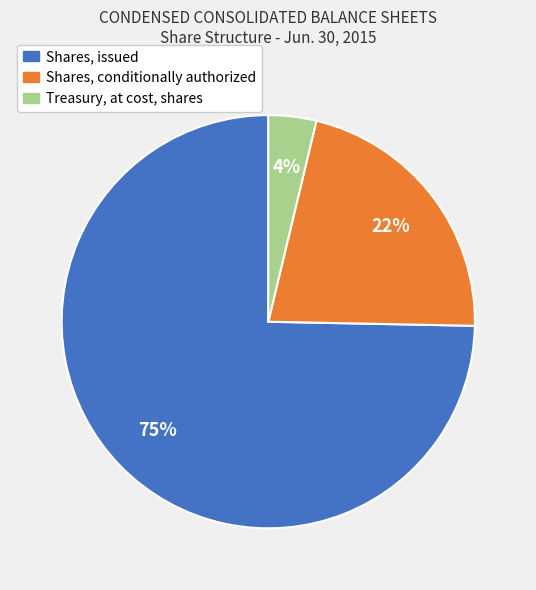

Approximately how many times larger is the value at Shares, conditionally authorized compared to Shares, issued?

0.3